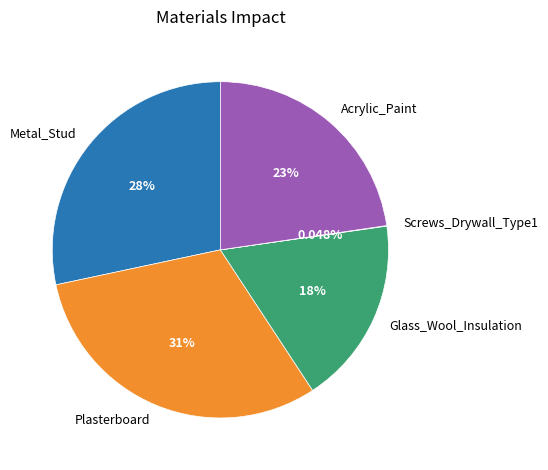

Which slice is the largest?

Plasterboard